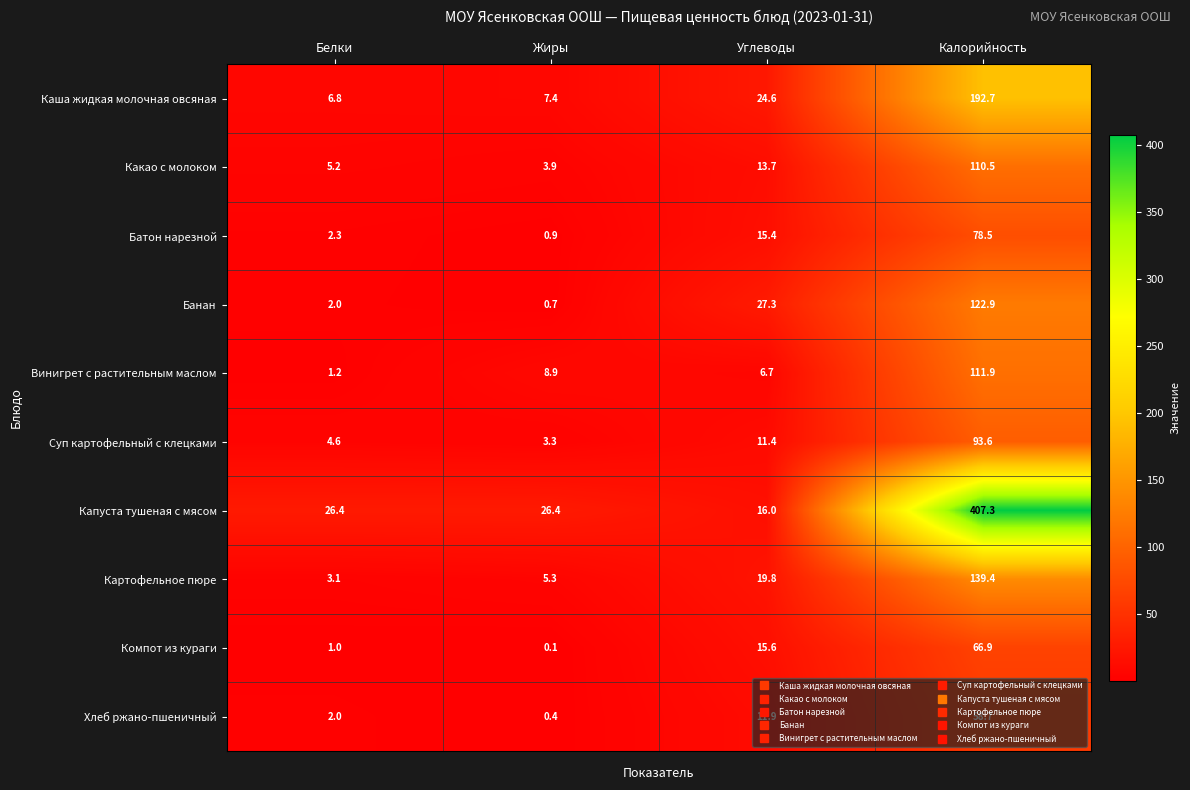

Which series has the largest total across all categories?

Капуста тушеная с мясом